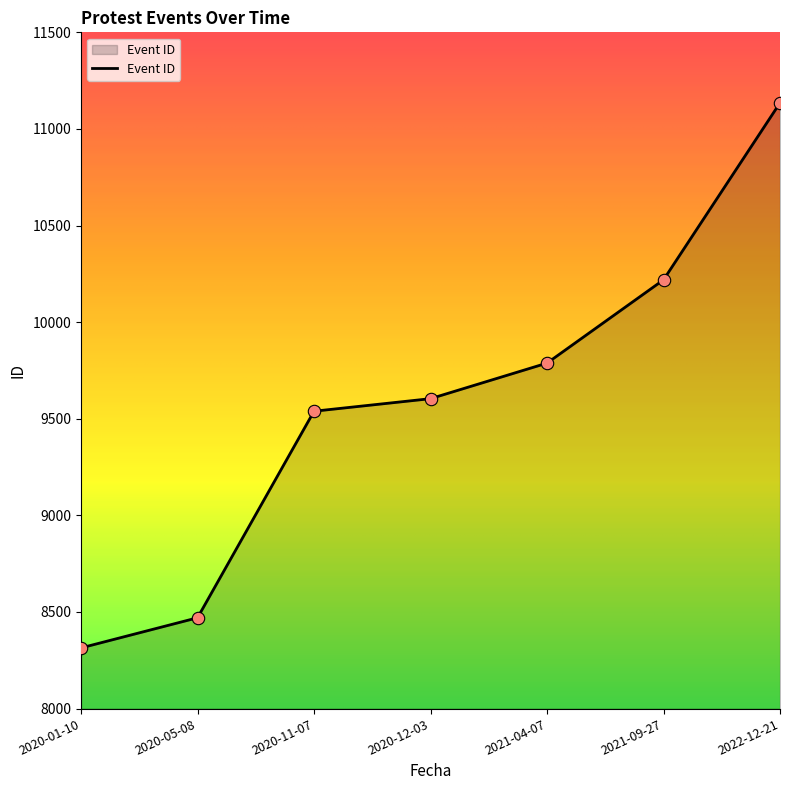

What is the ratio of the value at 2021-04-07 to the value at 2020-12-03?

1.0